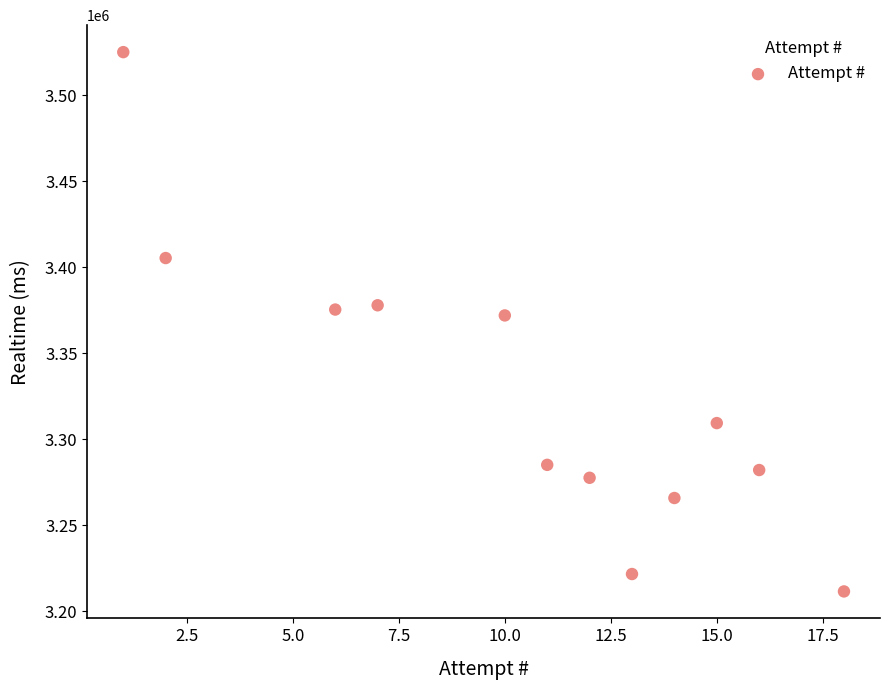

What is the range of X values (max minus min)?

17